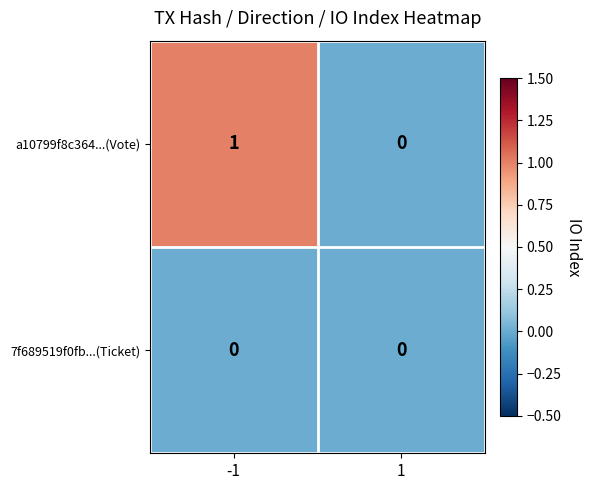

Between -1 and 1, which series saw the biggest shift?

a10799f8c364...(Vote)